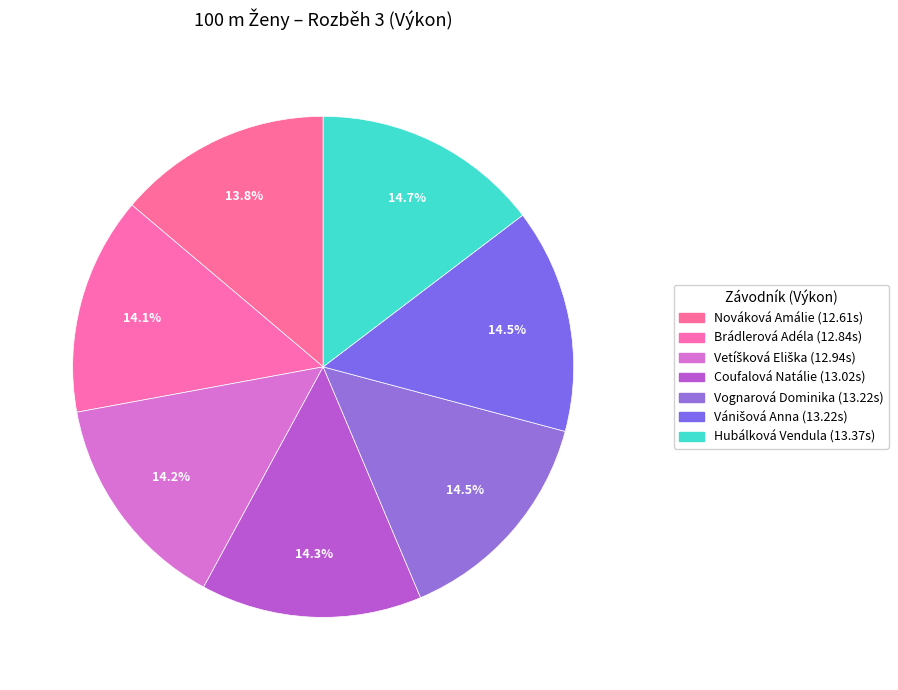

Count the number of slices in the pie.

7